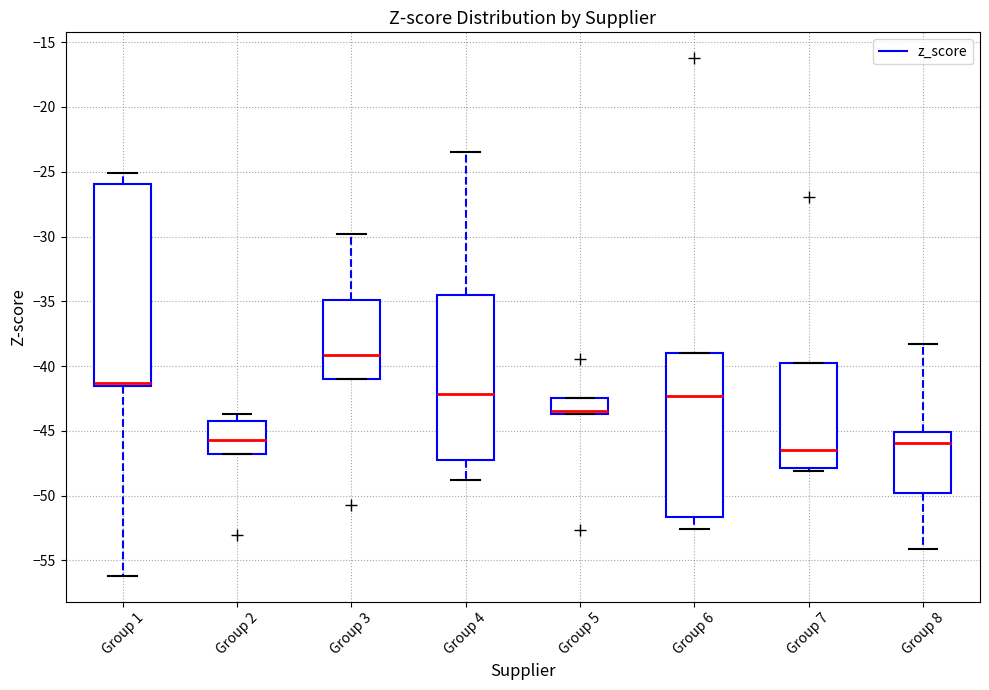

Where does the median line of the box for Group 2 sit on the y-axis? The values are not printed on the chart, so give them approximately, as read against the axis.

-45.5